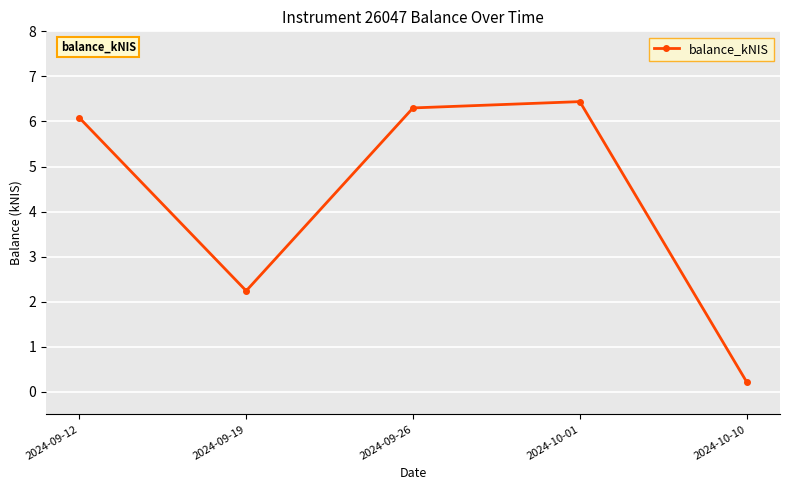

What is the change in value from 2024-09-19 to 2024-10-01?

+4.2